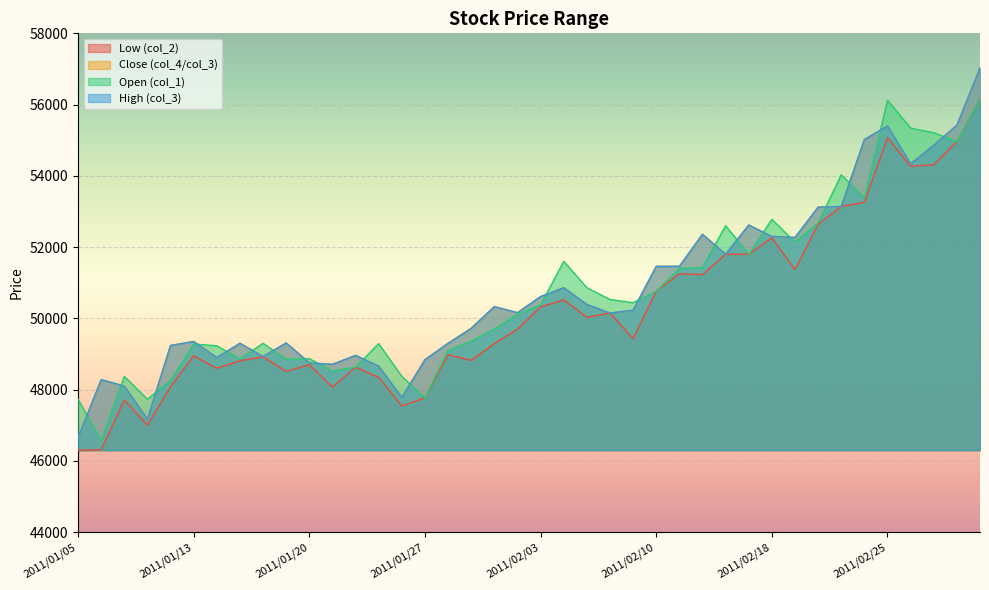

The col_3 series shows 28275 at 2011/02/28. True or false?

False